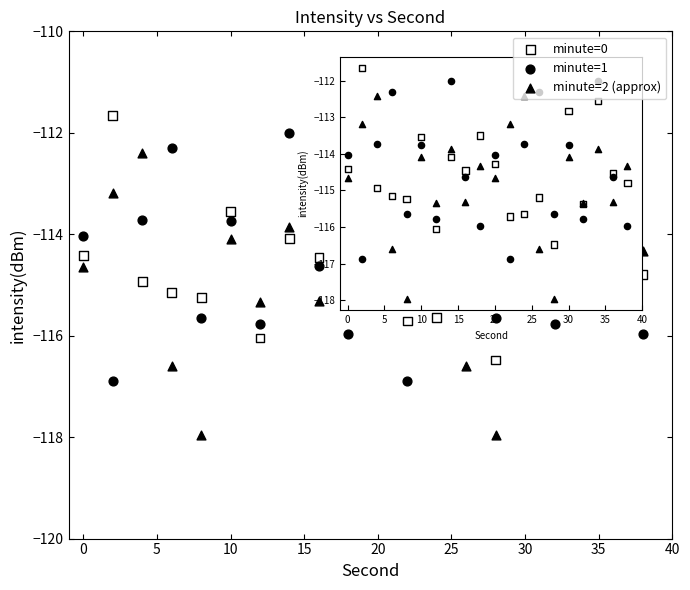

Which series contains the lowest Y value?

minute=2 (approx)